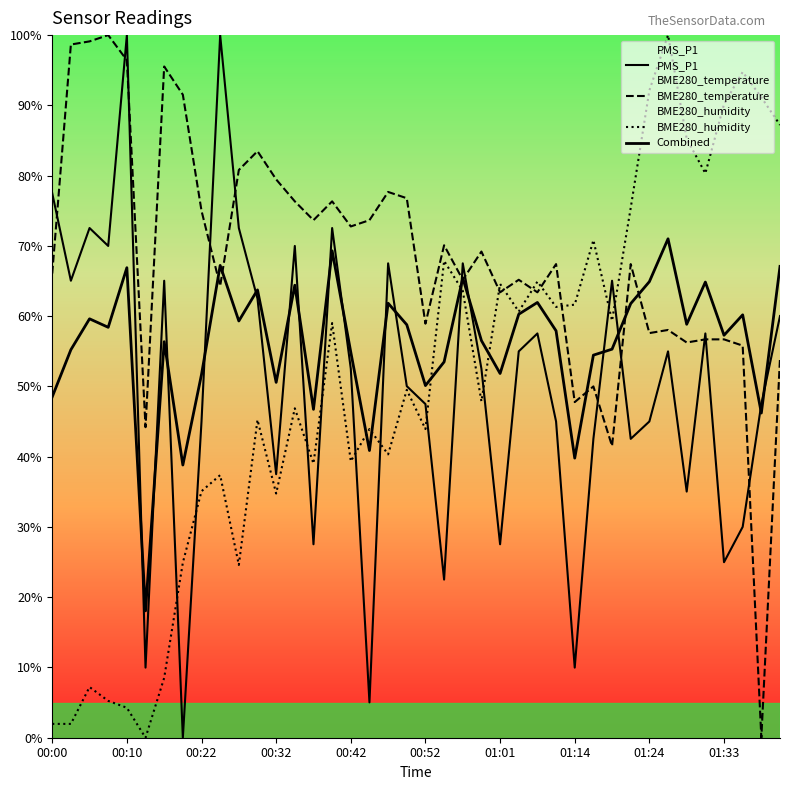

True or false: Combined has a value of 50.1 at 00:52.

True